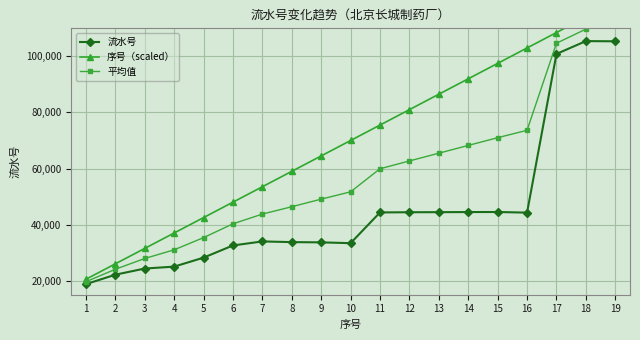

Rank the categories by 流水号 value from lowest to highest.

1, 2, 3, 4, 5, 6, 10, 9, 8, 7, 16, 11, 12, 13, 14, 15, 17, 19, 18